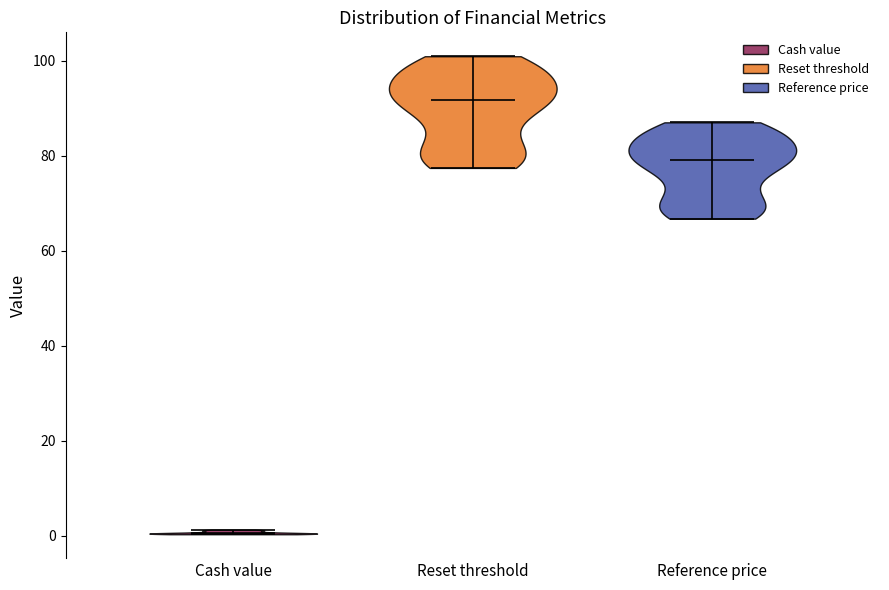

Reading left to right, read every violin against the y-axis: where its median line is, and the lowest and highest points it reaches. The values are not printed on the chart, so give them approximately, as read against the axis.

Cash value: median line 0, lowest point 0, highest point 2
Reset threshold: median line 92, lowest point 78, highest point 102
Reference price: median line 80, lowest point 66, highest point 88